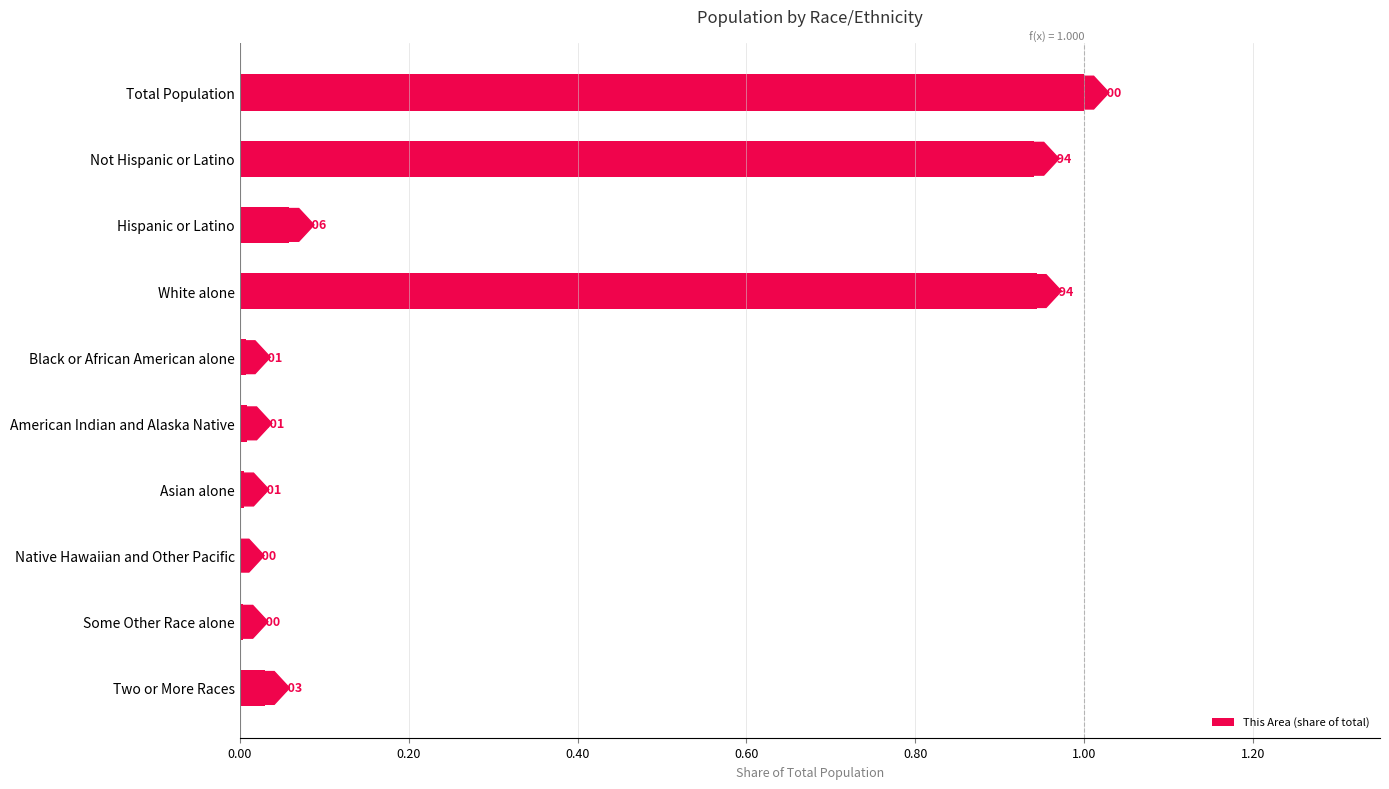

What is the change in value from Total Population to Black or African American alone?

-1.0